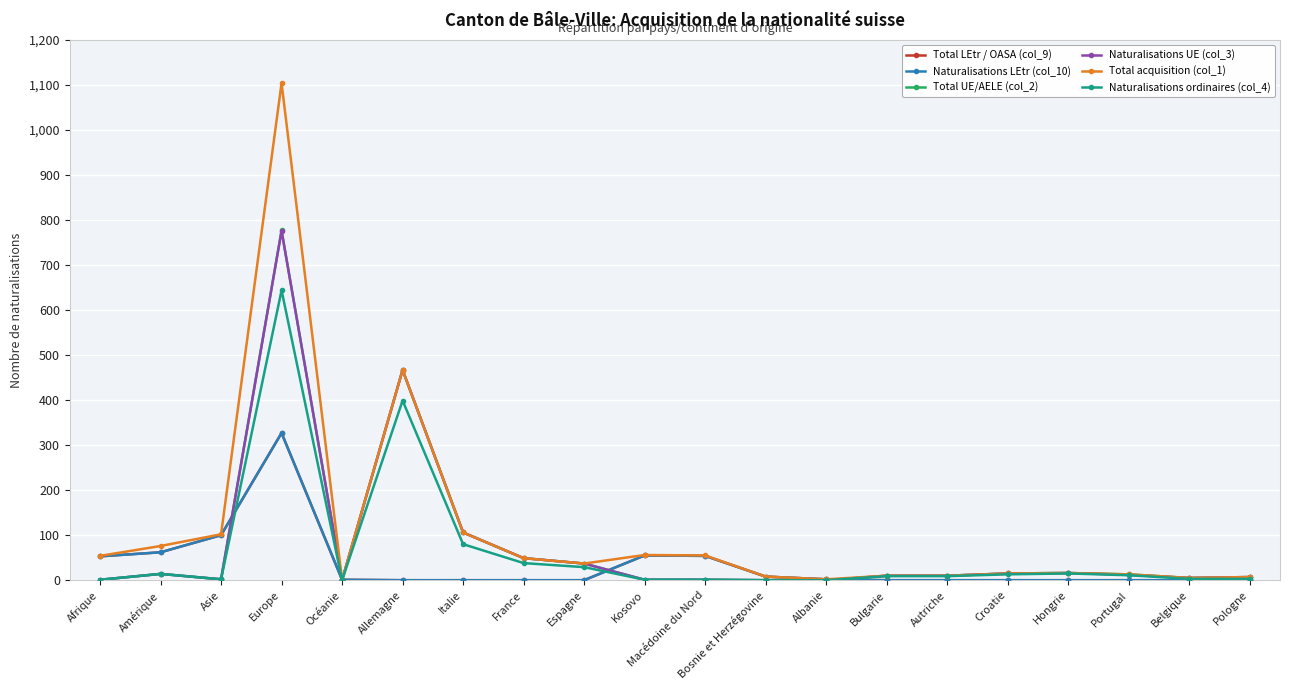

At which label does Total acquisition (col_1) first exceed 37?

Afrique